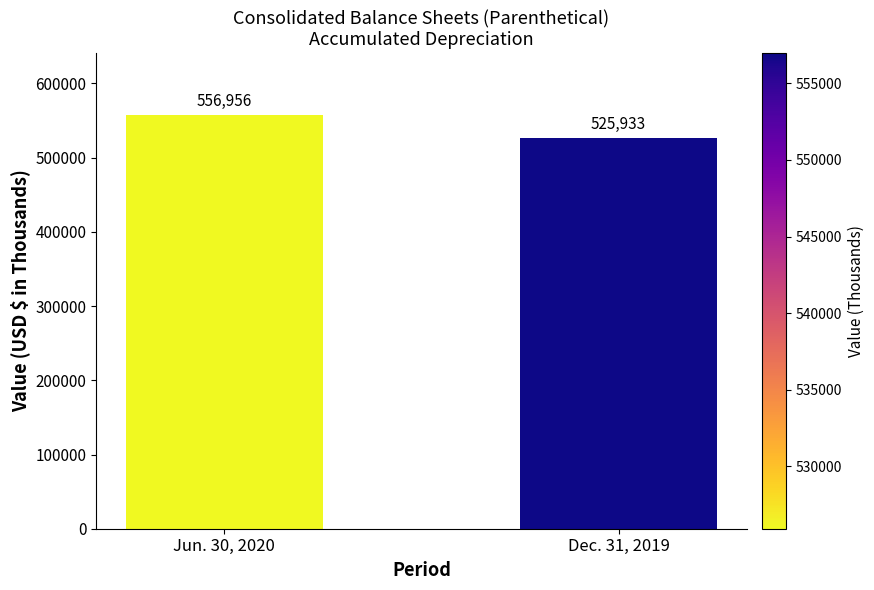

What is the change in value from Jun. 30, 2020 to Dec. 31, 2019?

-31023